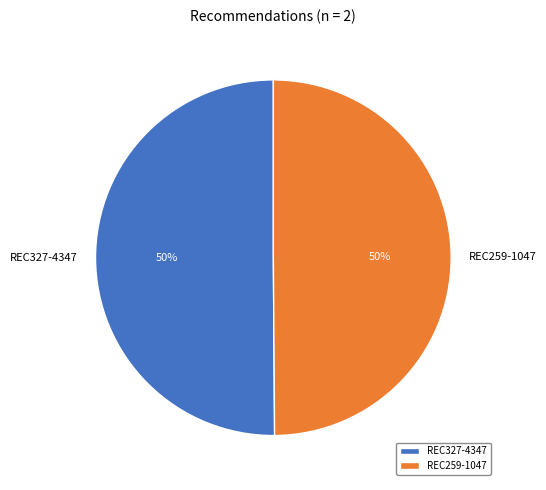

To the nearest percent, what percentage of the pie is REC327-4347?

50%